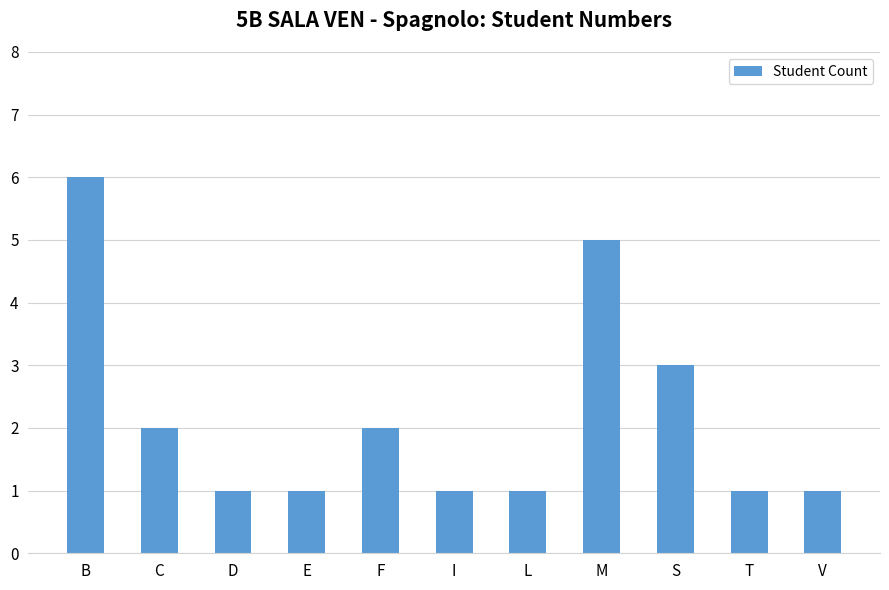

Approximately how many times larger is the value at I compared to V?

1.0